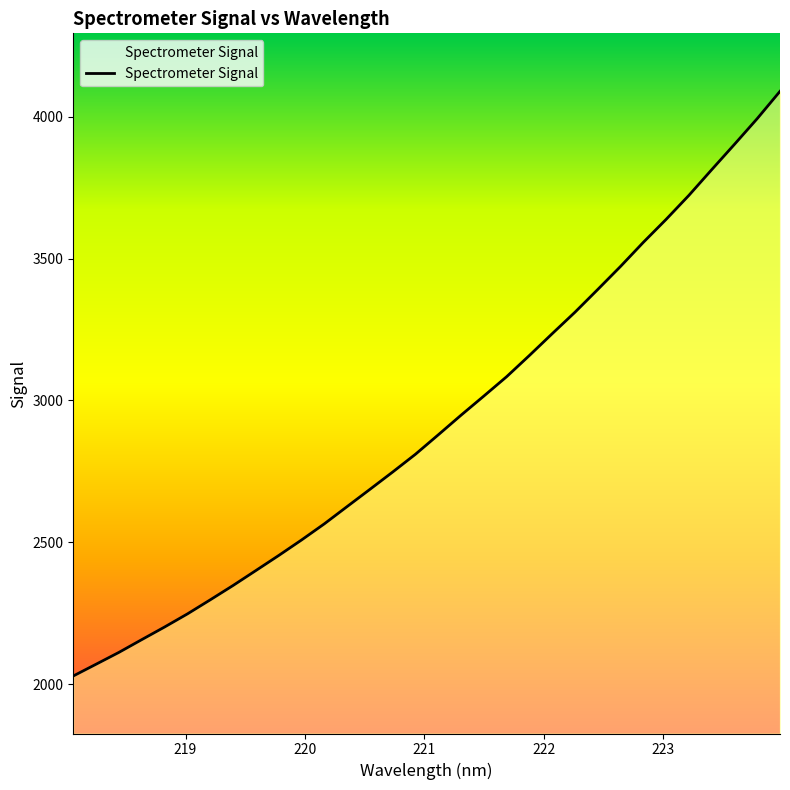

What is the smallest value displayed?

2028.5